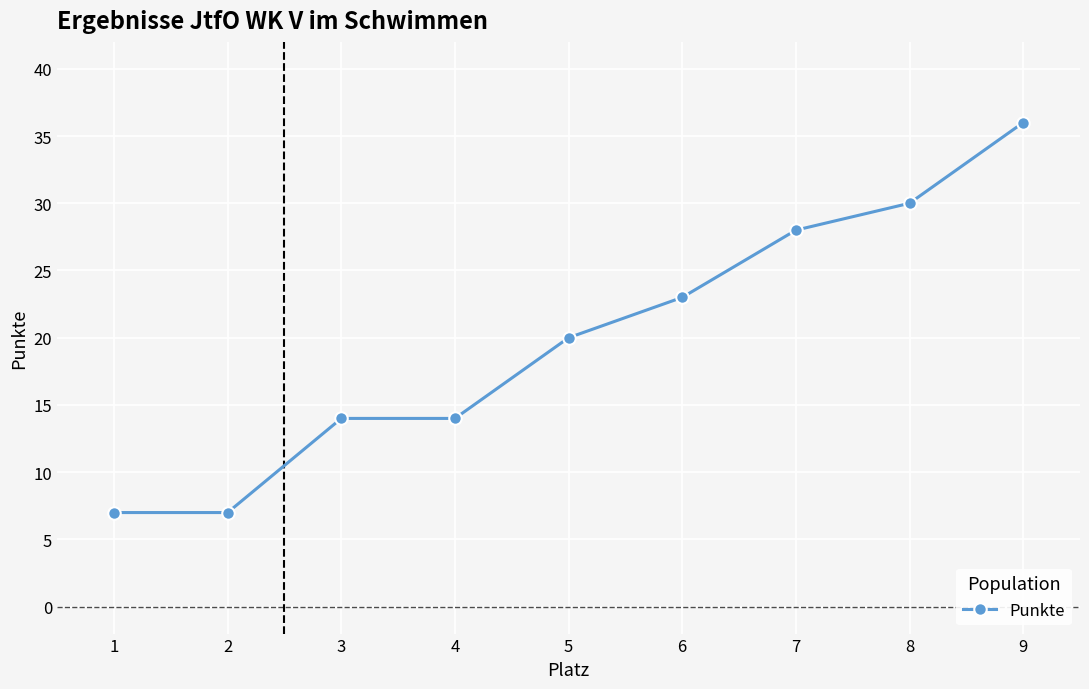

What is the average value?

20